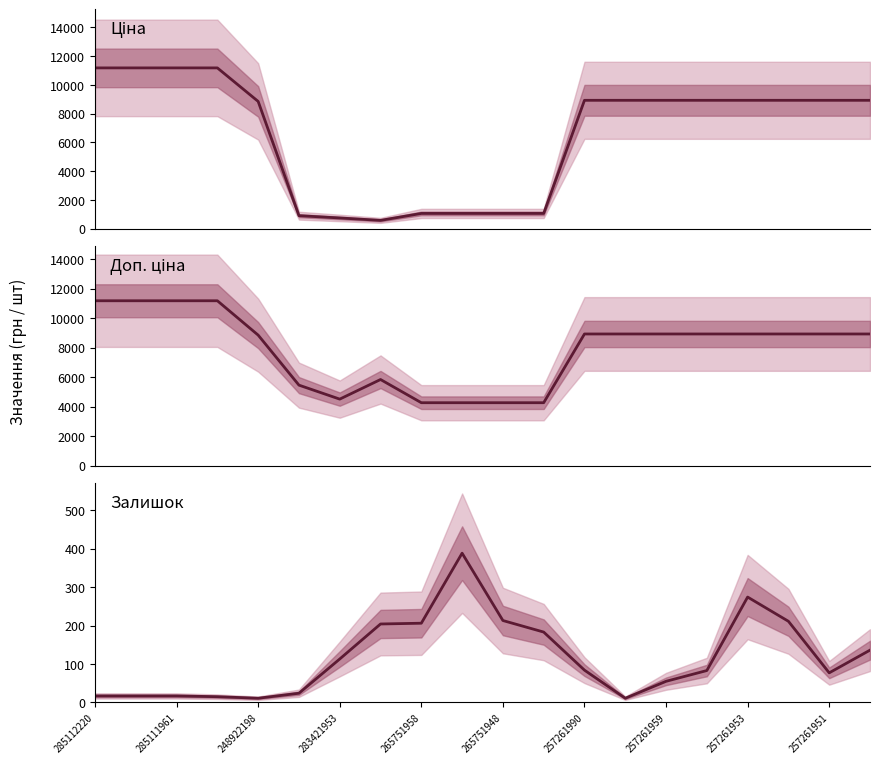

What is the difference between the highest and lowest values at 11?

4086.4